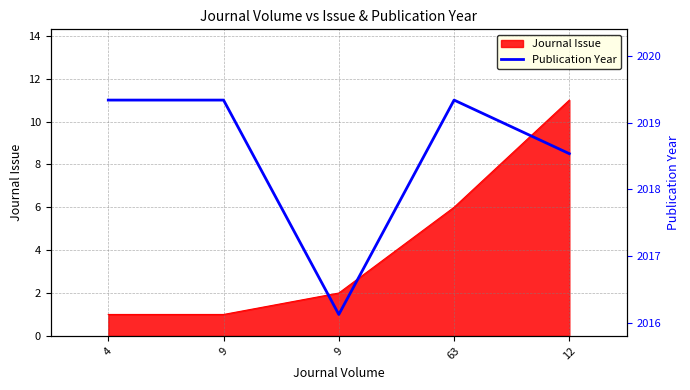

What is the ratio of the value at 9 to the value at 12?

0.1